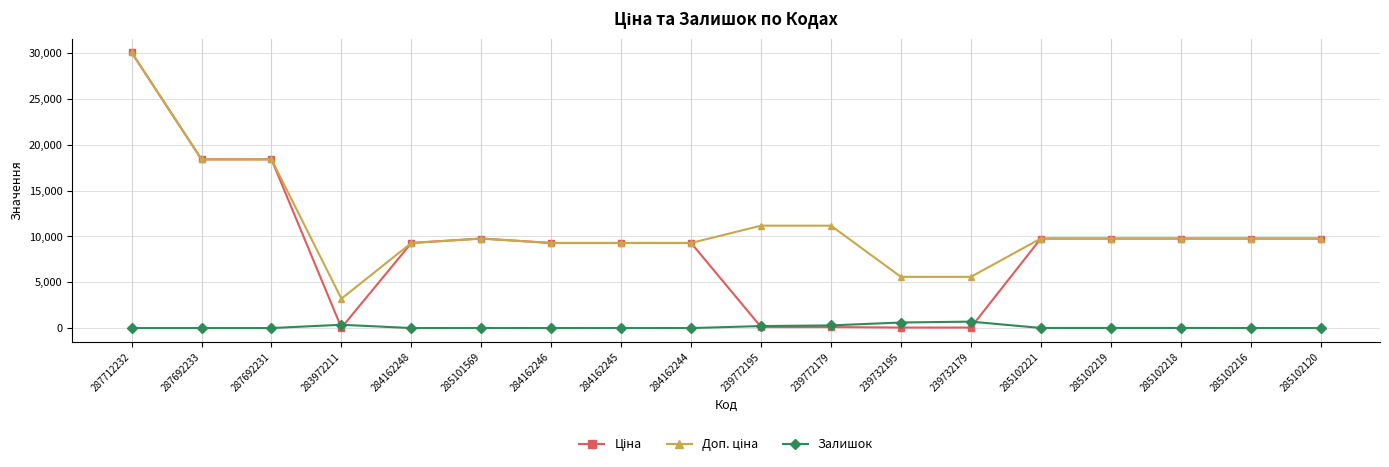

Is it true that Залишок equals 11.0 at 285102221?

True